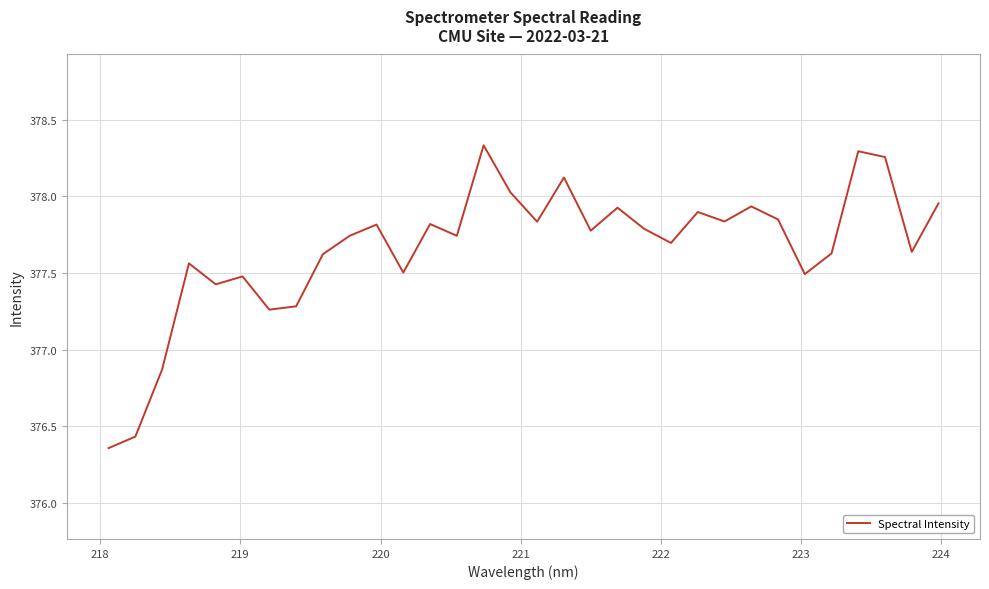

What is the difference between the maximum and minimum values?

2.0